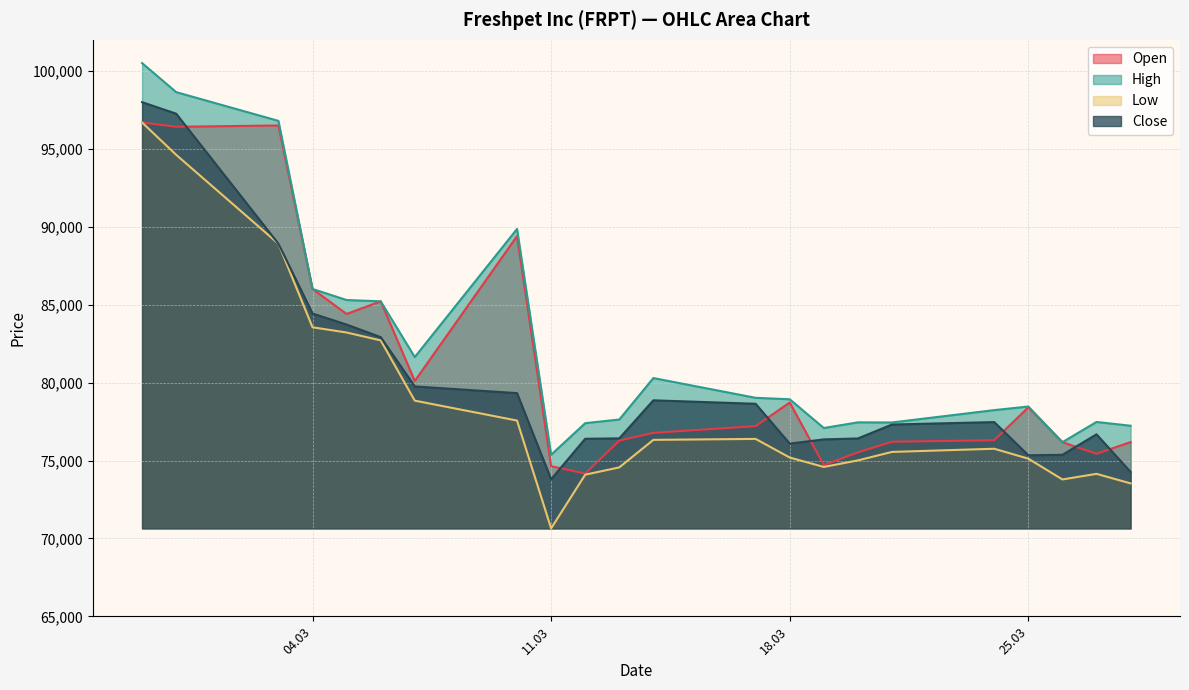

Does the chart display data point markers on the line(s)?

No